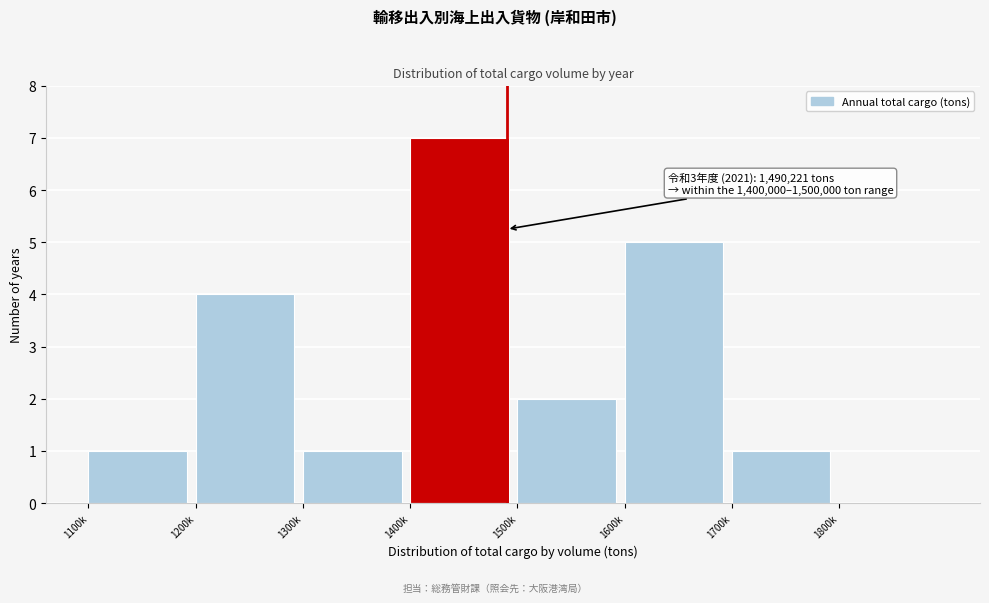

Reading left to right, what are all the values shown in this chart?

1100k=1	1200k=4	1300k=1	1400k=7	1500k=2	1600k=5	1700k=1	1800k=0